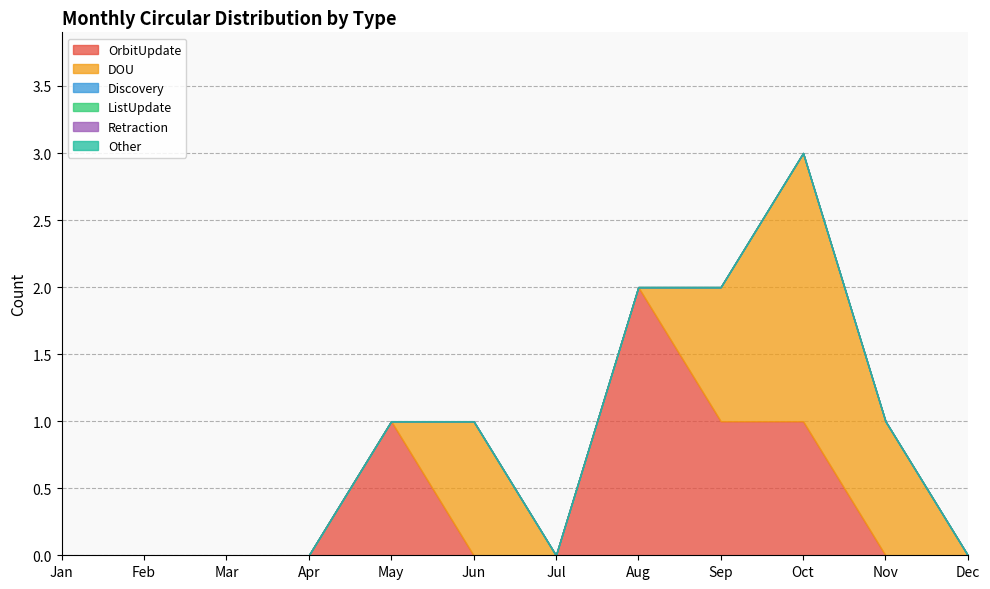

True or false: Other and DOU intersect in this chart.

False